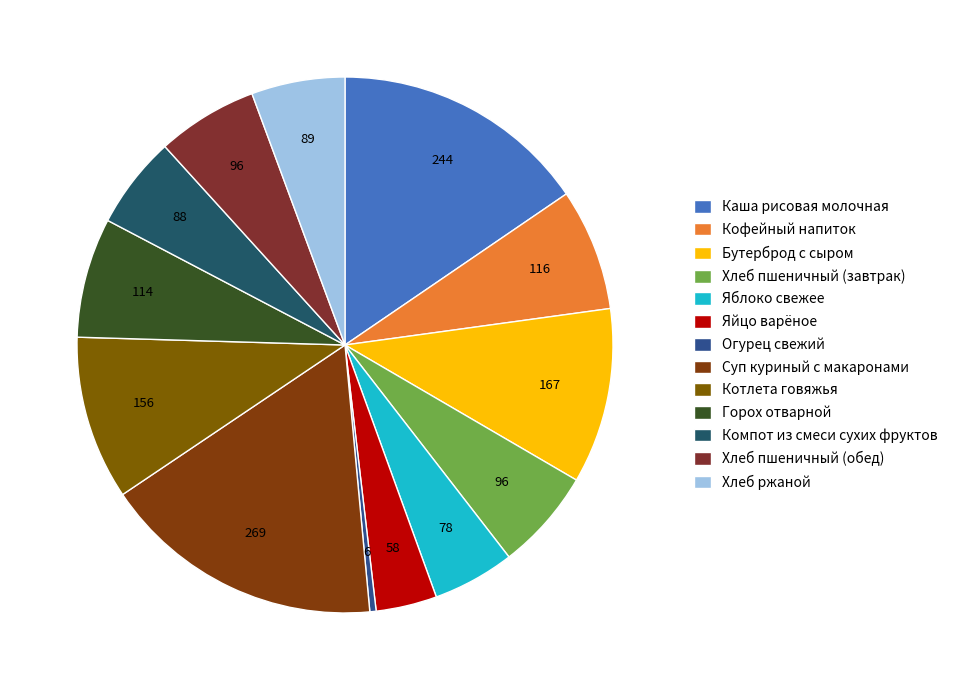

Between Яблоко свежее and Суп куриный с макаронами, which is larger?

Суп куриный с макаронами